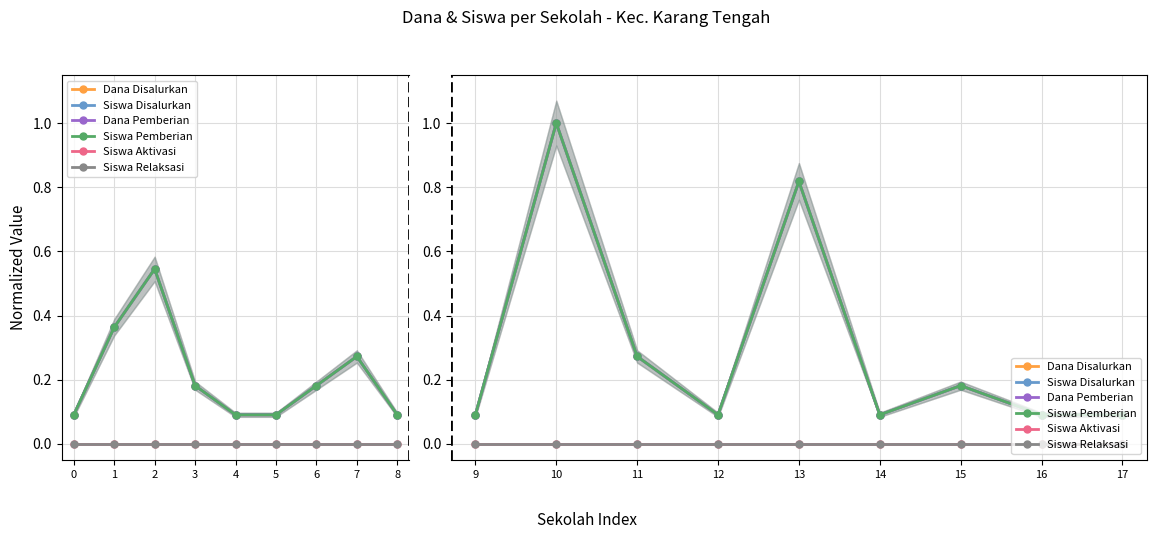

At 12, list the series in order from largest to smallest.

Dana Disalurkan, Siswa Disalurkan, Dana Pemberian, Siswa Pemberian, Siswa Aktivasi, Siswa Relaksasi